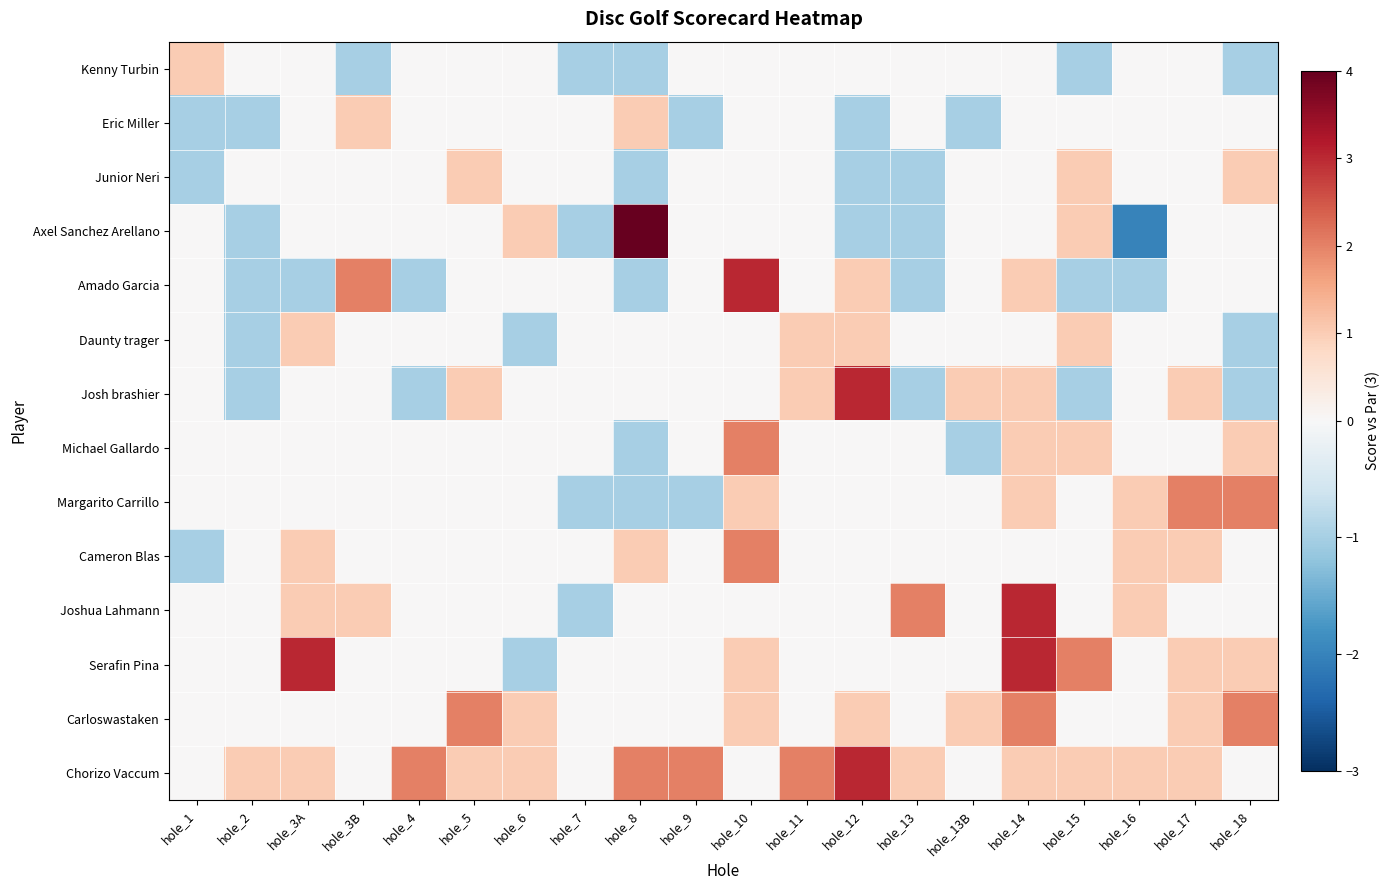

Count the number of data series in this chart.

14